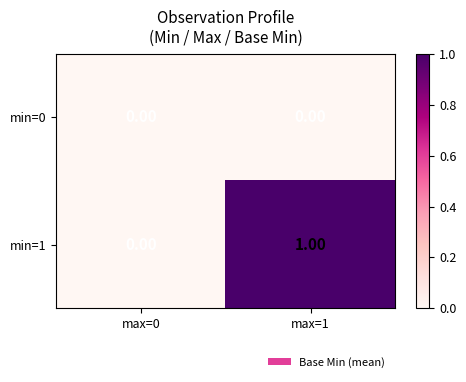

Which series has the largest total across all categories?

min=1